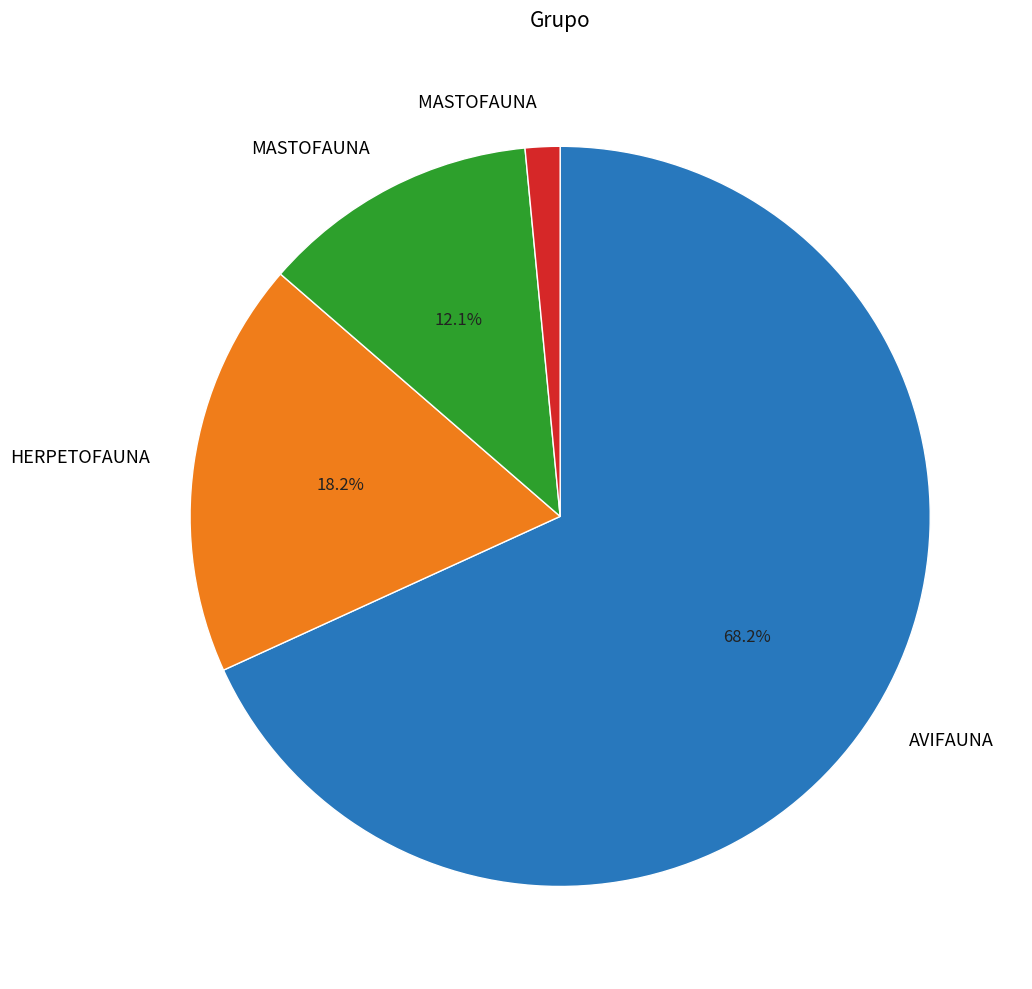

Is there any slice that represents more than half of the pie?

Yes